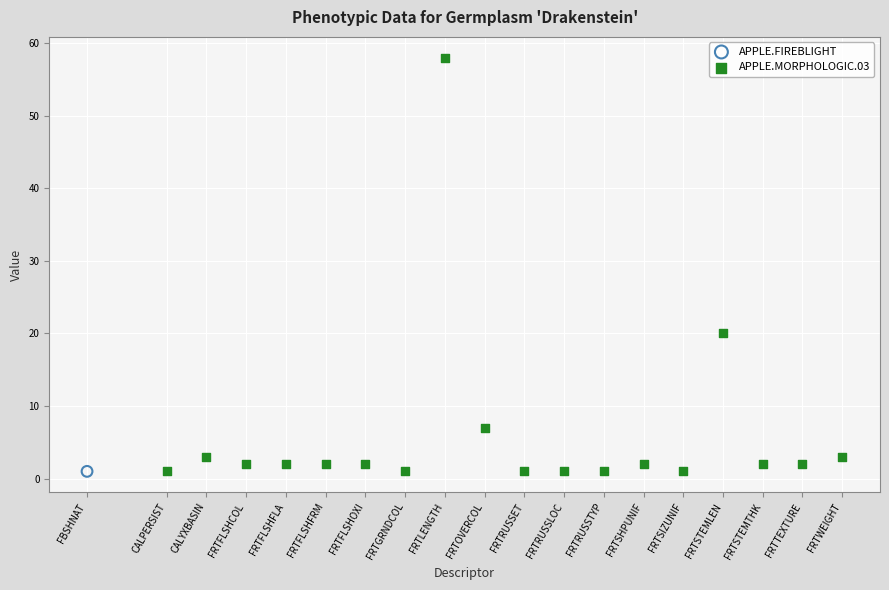

What are all the series names shown in the legend?

APPLE.FIREBLIGHT, APPLE.MORPHOLOGIC.03